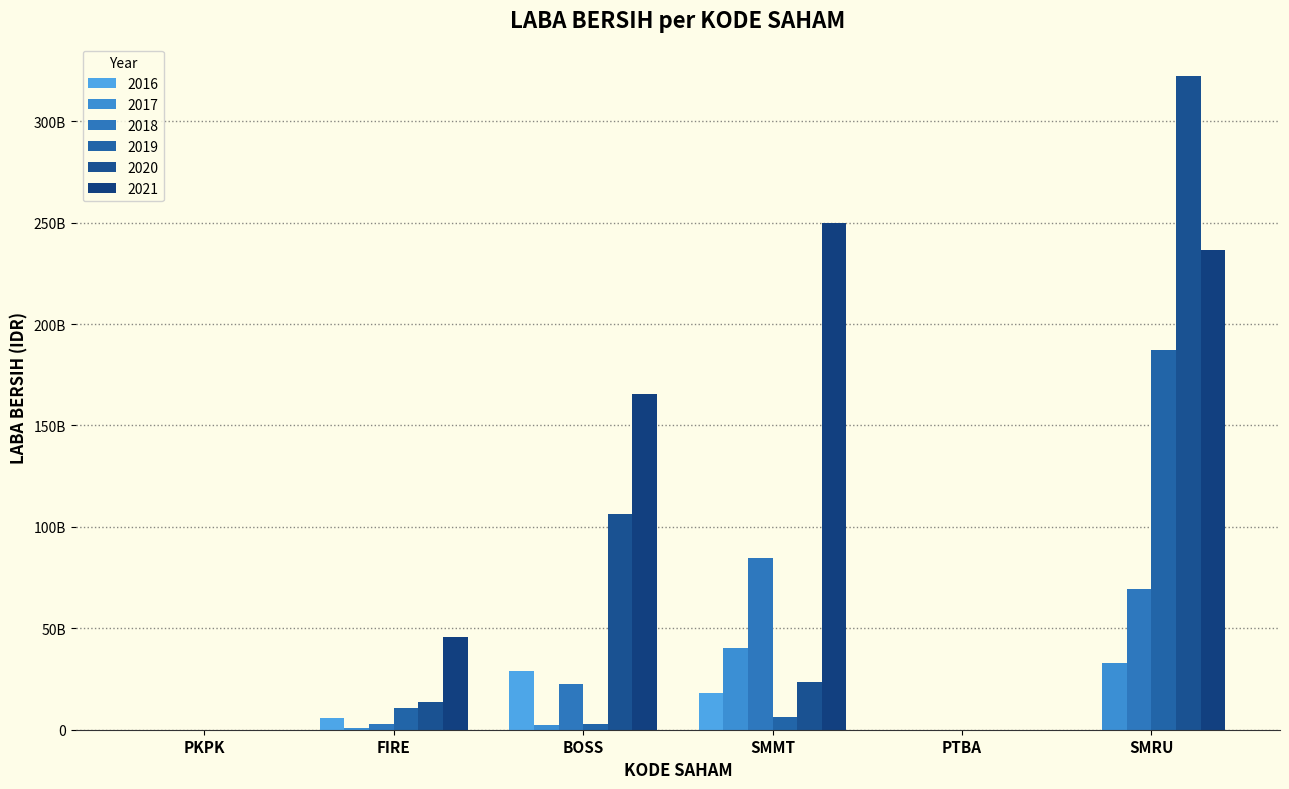

How many bars are there in each group?

6